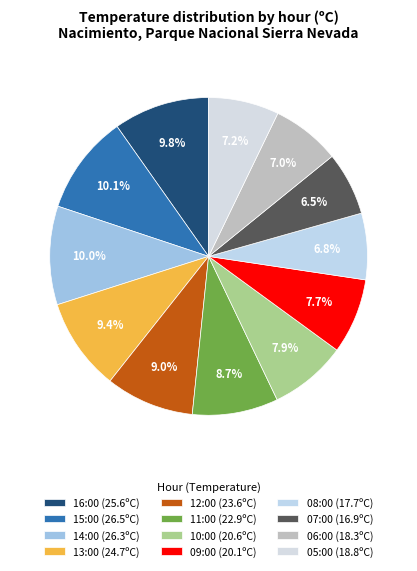

What is the change in value from 09:00 to 08:00?

-2.4